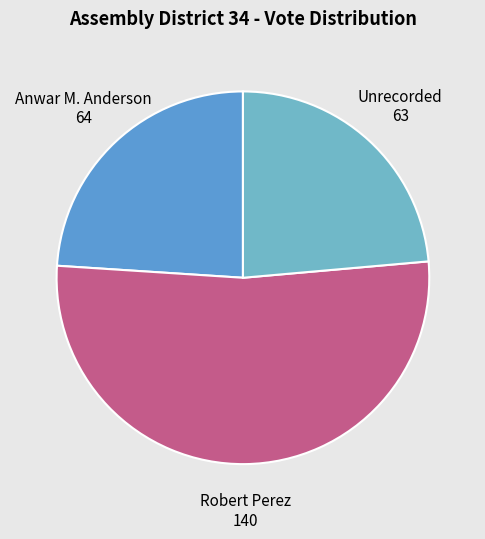

Is it true that Unrecorded is 24% of the pie?

True